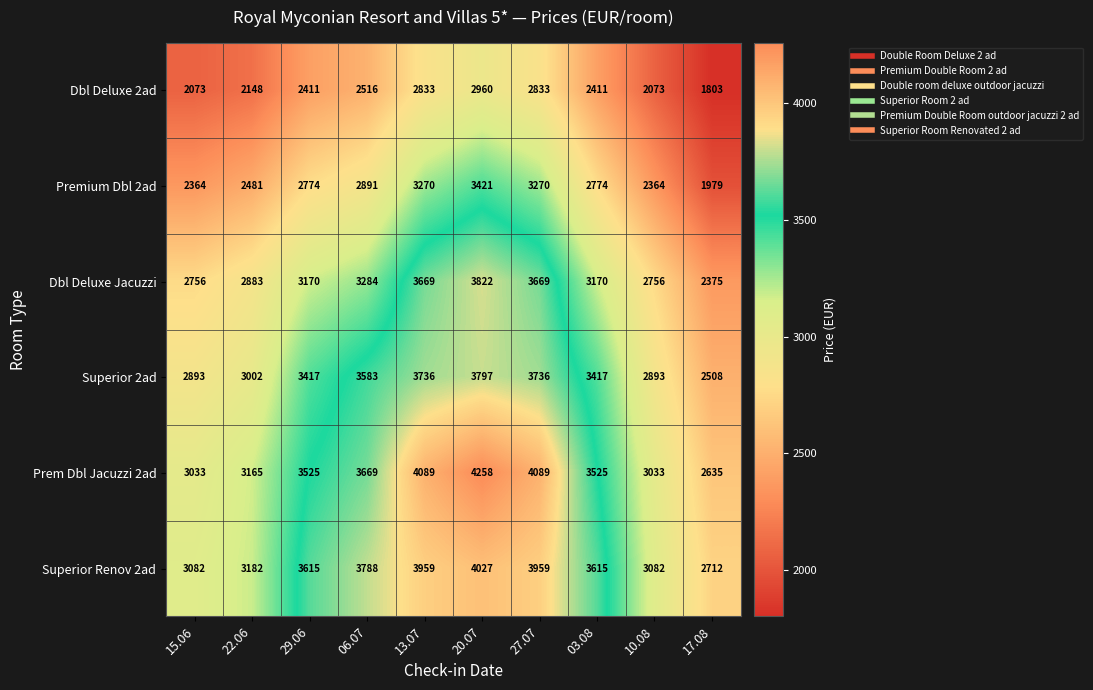

At how many categories does at least one series exceed 2452?

10